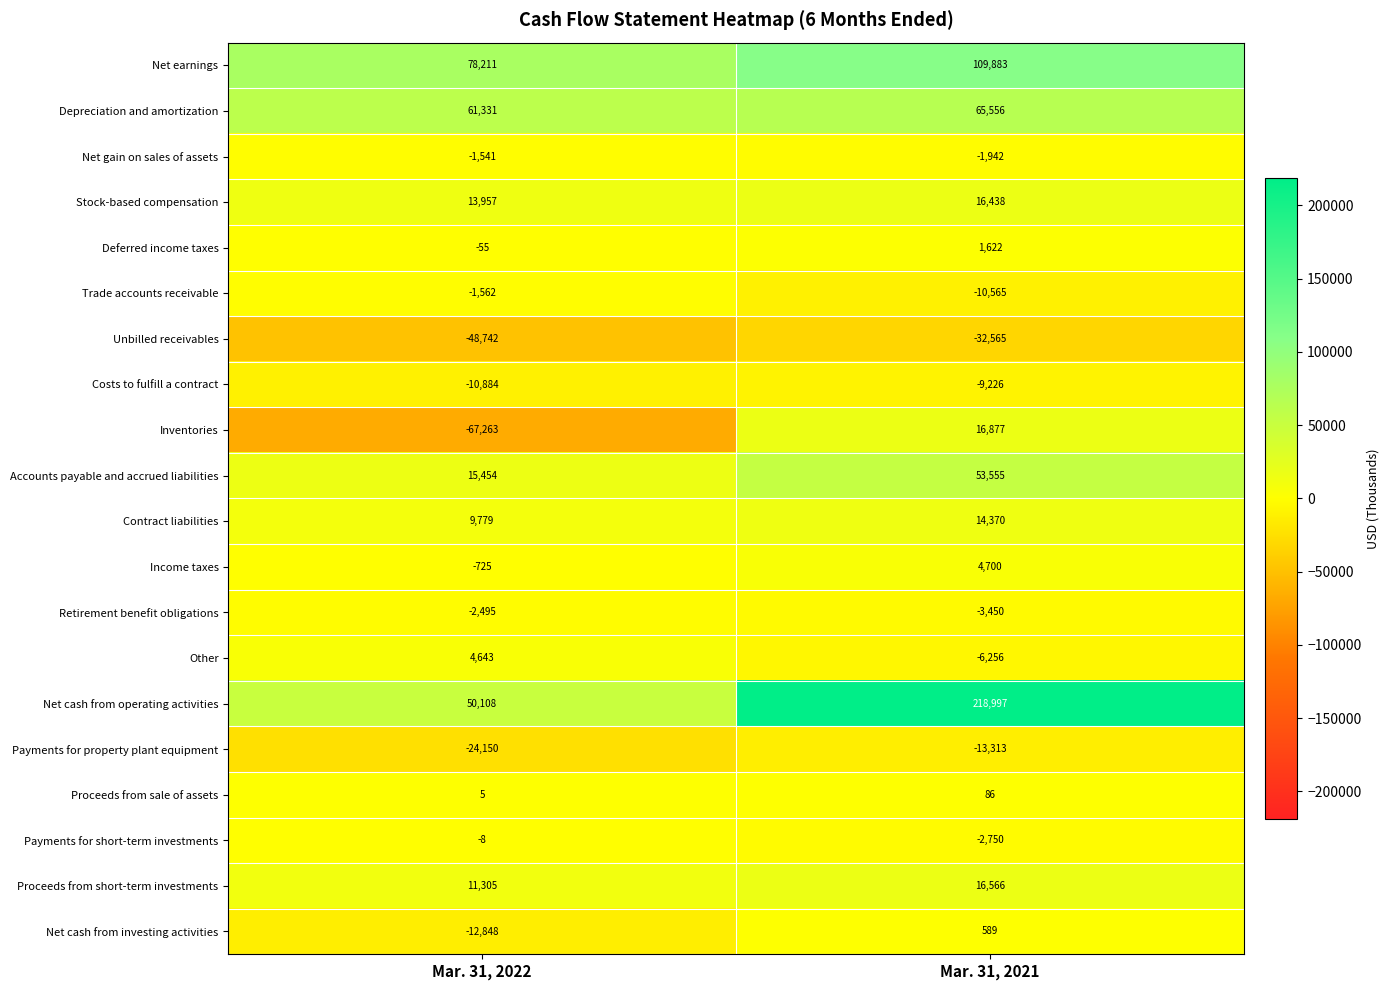

At which category does the chart reach its minimum across all series?

Mar. 31, 2022